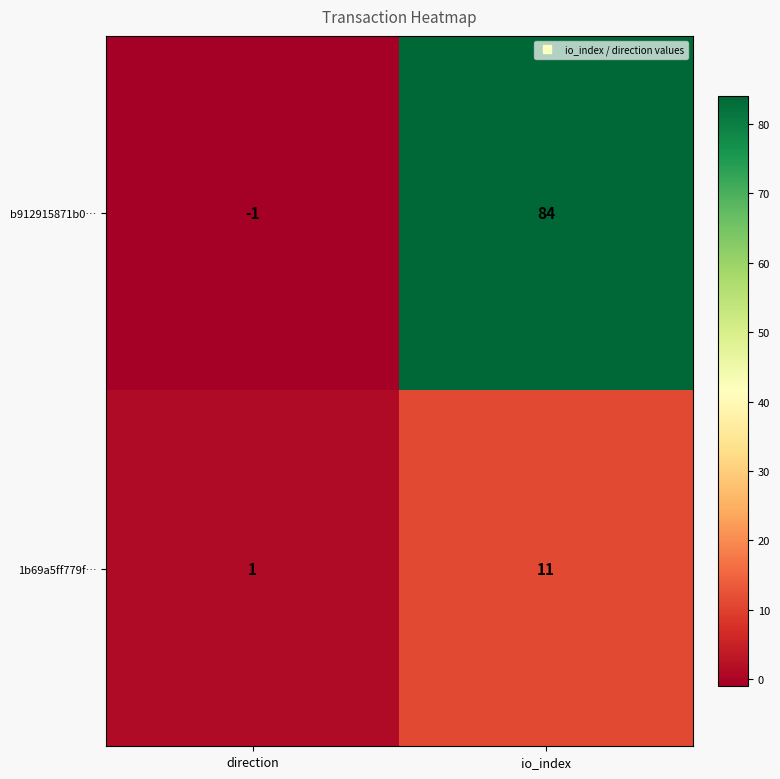

Rank the series by their average value, from highest to lowest.

b912915871b0…, 1b69a5ff779f…